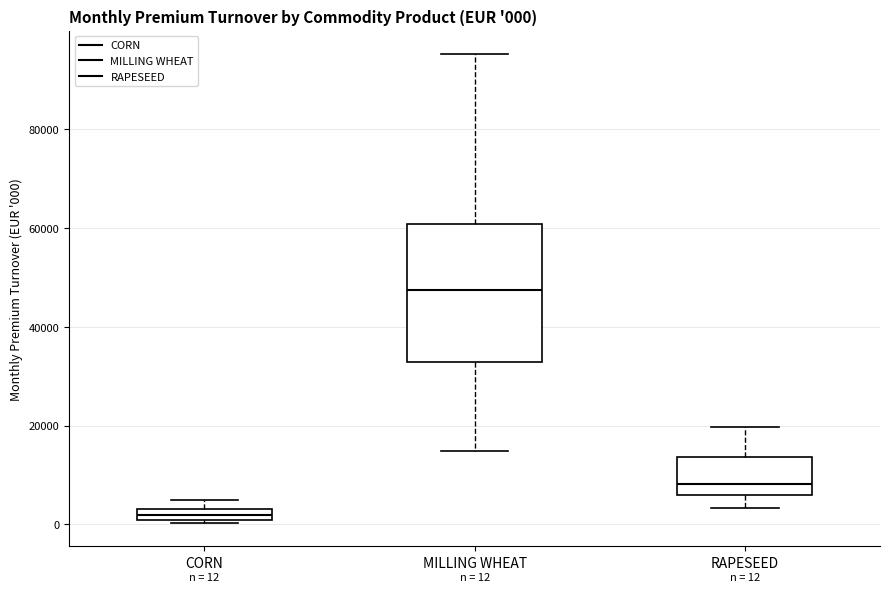

Comparing the boxes themselves (not the whiskers), which one is the tallest?

MILLING WHEAT